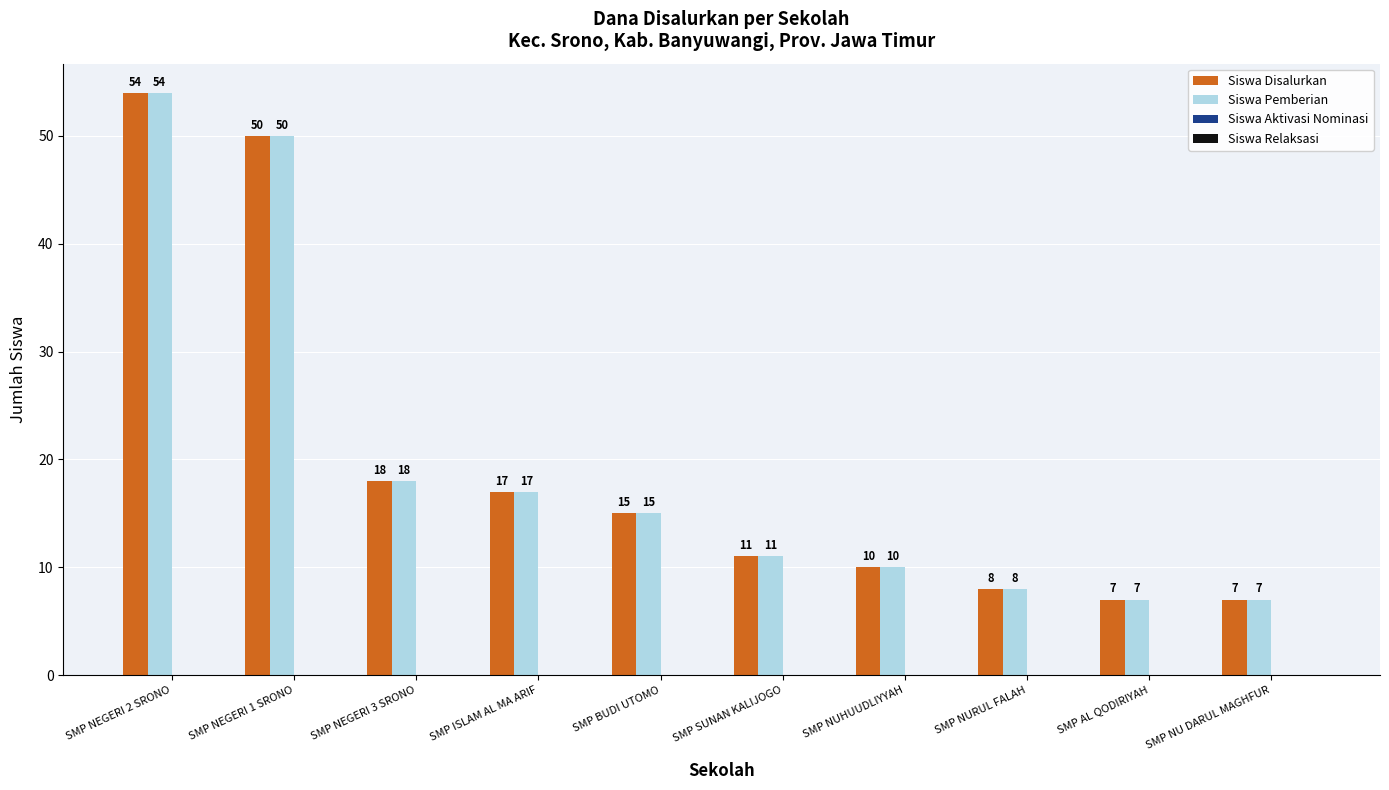

At which category is the sum across all series the highest?

SMP NEGERI 2 SRONO